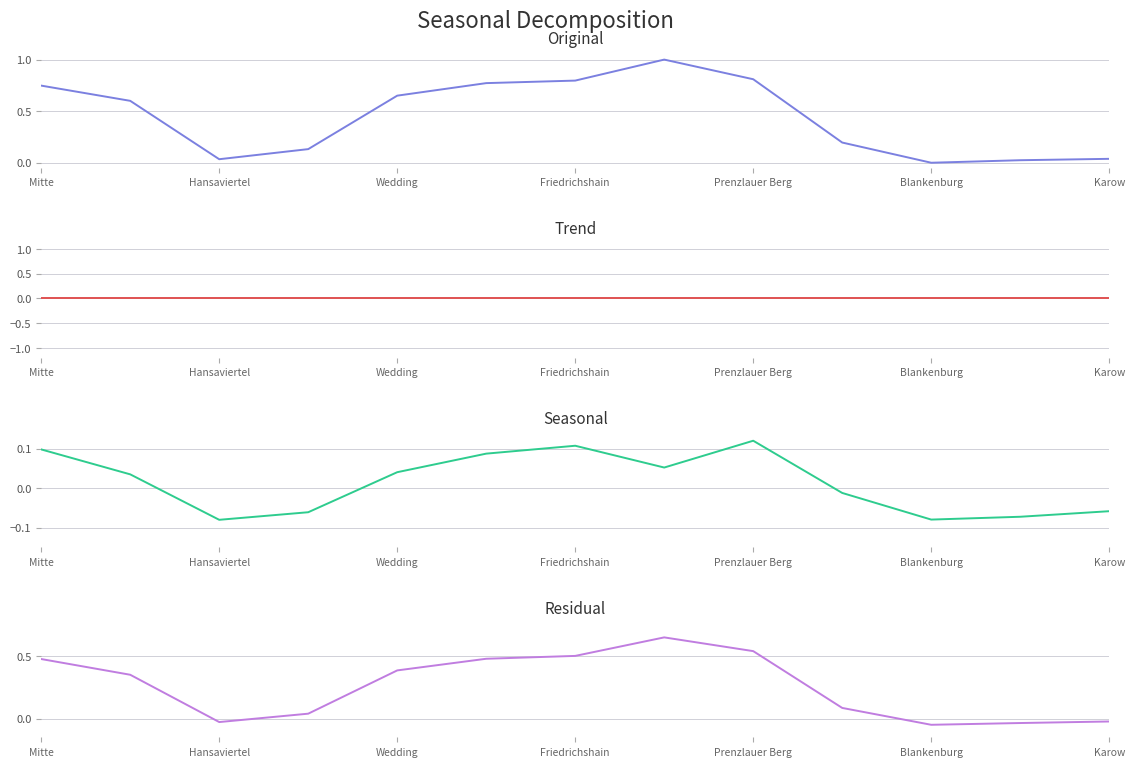

True or false: Seasonal and Residual intersect in this chart.

False